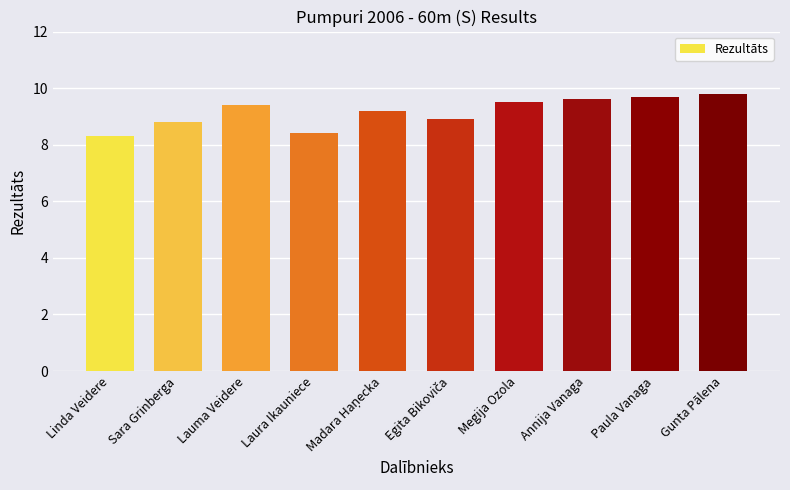

What is the value of the 7th bar from the left?

9.5